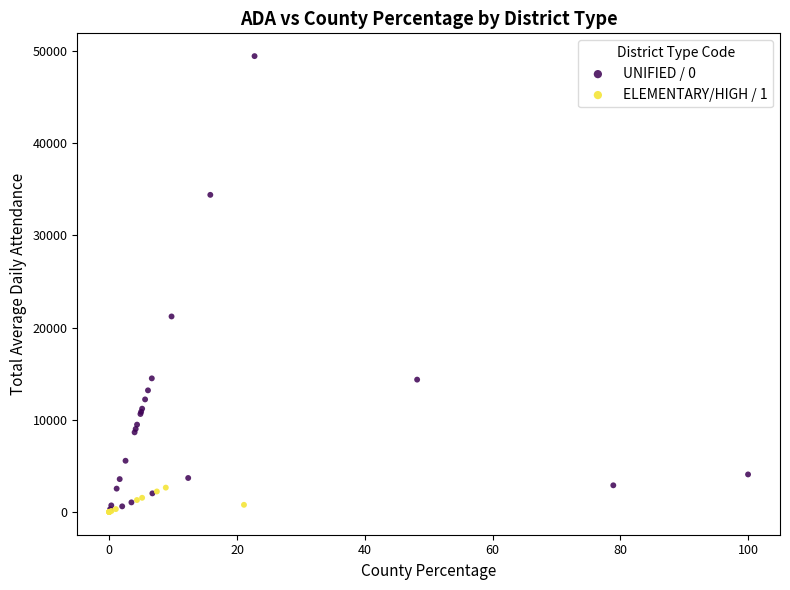

Which series reaches the maximum Y coordinate?

UNIFIED / 0